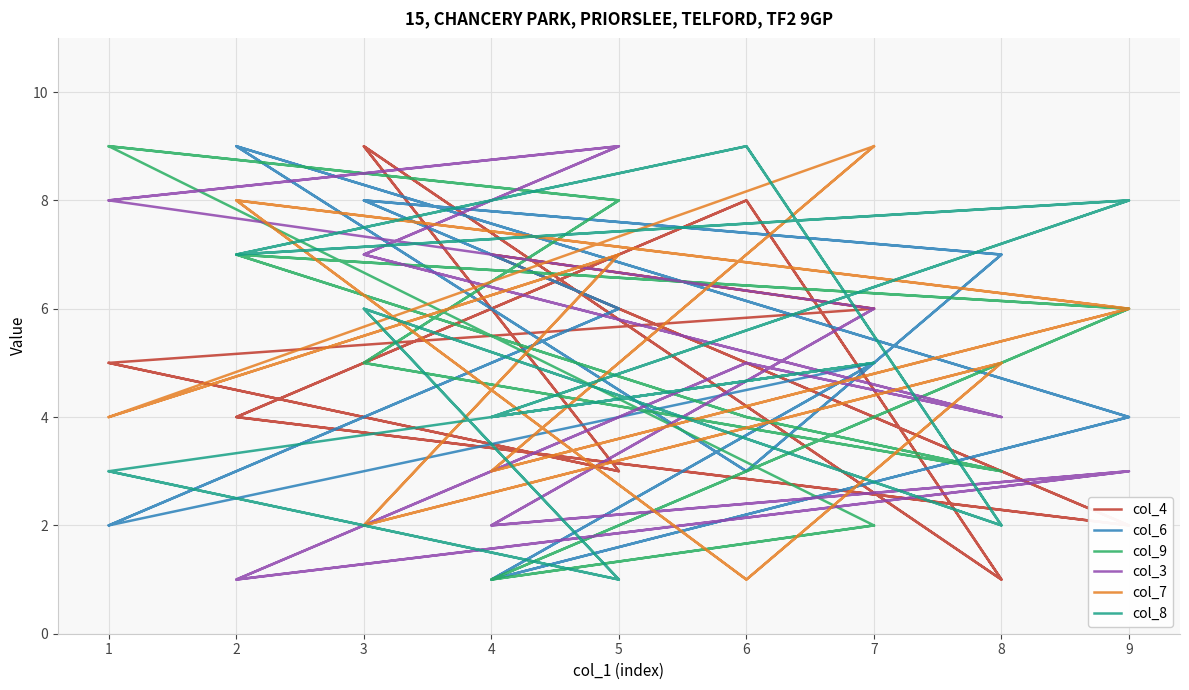

What is the sum of the col_3 values at 6 and 7?

11